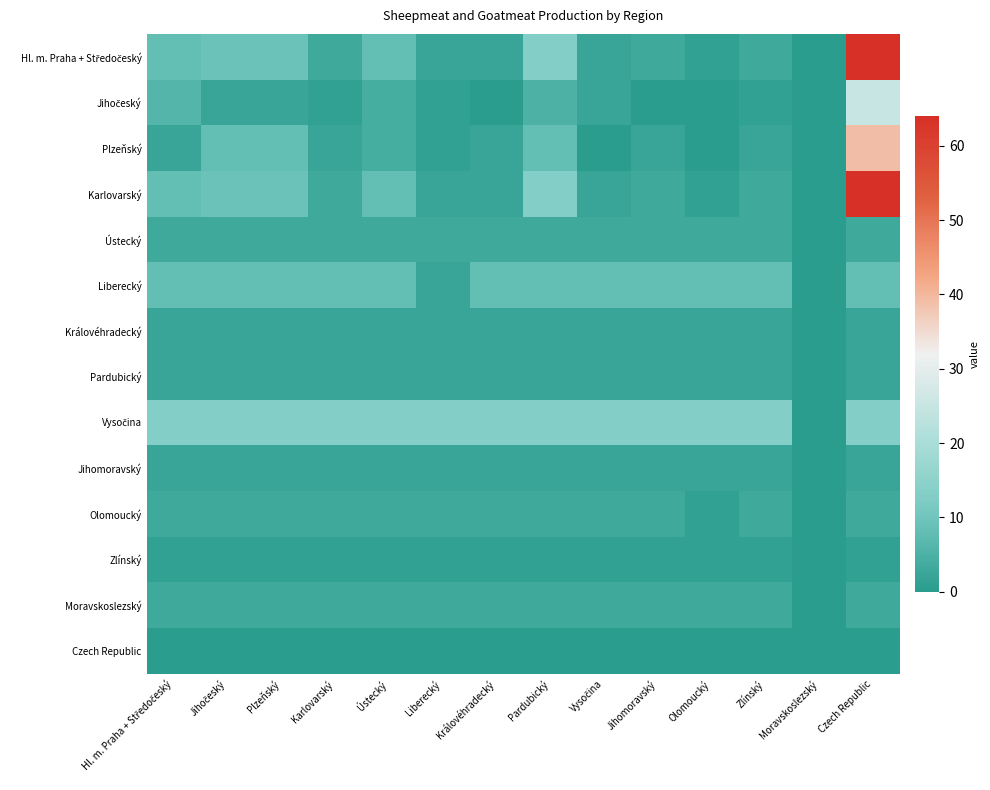

List the series in order of their peak value, highest first.

Hl. m. Praha + Středočeský, Karlovarský, Plzeňský, Jihočeský, Vysočina, Liberecký, Ústecký, Olomoucký, Moravskoslezský, Královéhradecký, Pardubický, Jihomoravský, Zlínský, Czech Republic